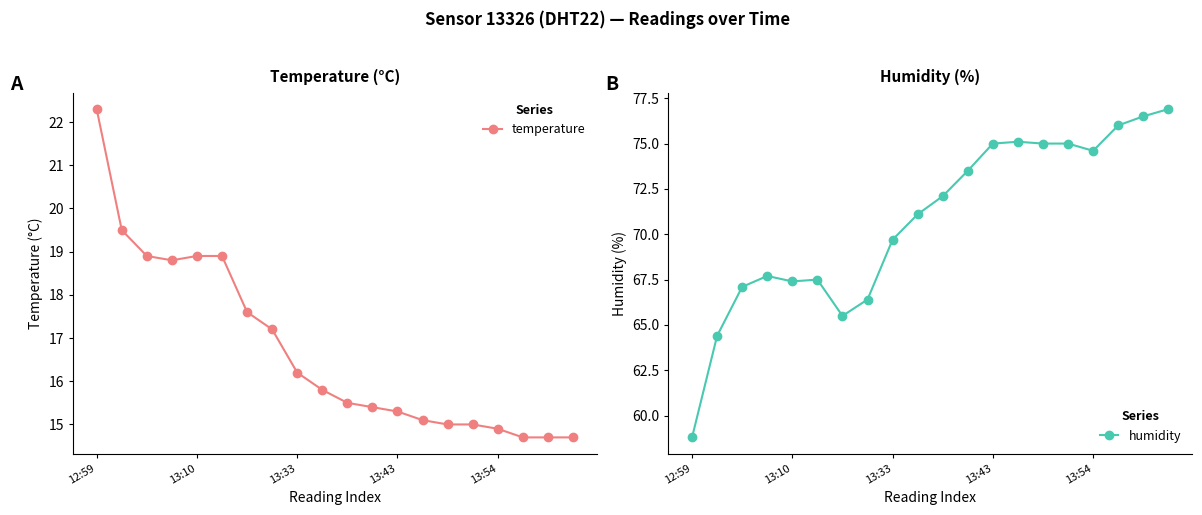

At 7, list the series in order from largest to smallest.

humidity, temperature